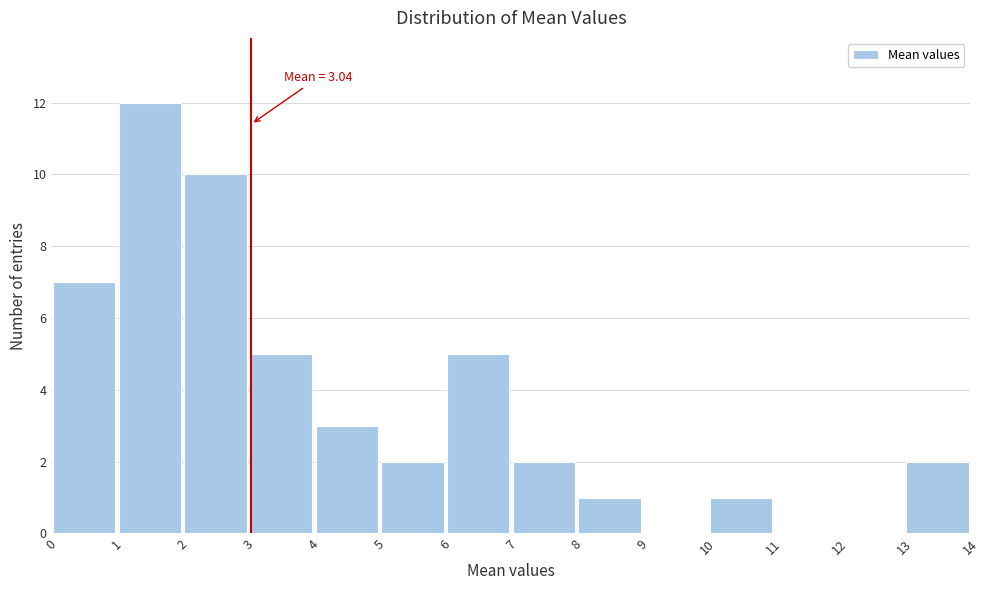

Over which range of the x-axis is the bar tallest?

1 to 2